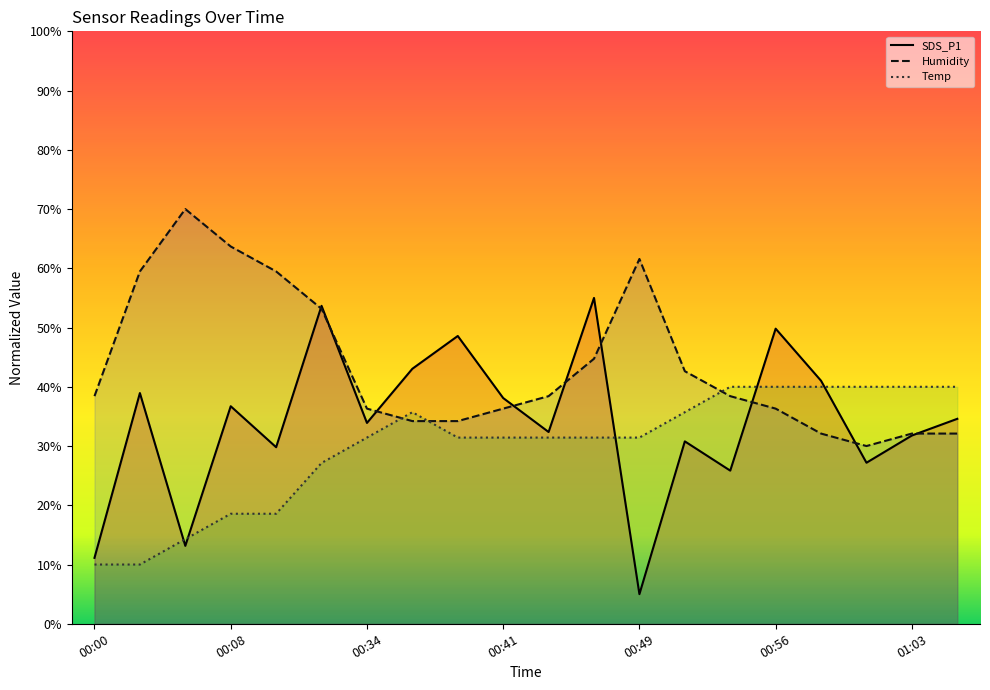

What is the difference between the Temp values at 00:44 and 00:05?

17.1